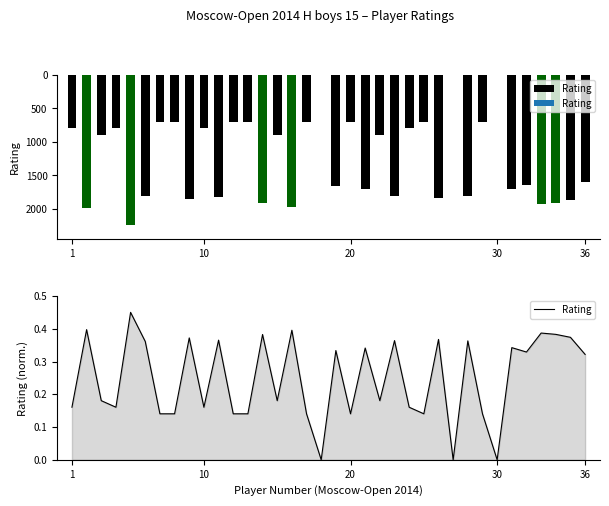

What is the sum of all values?

8.9